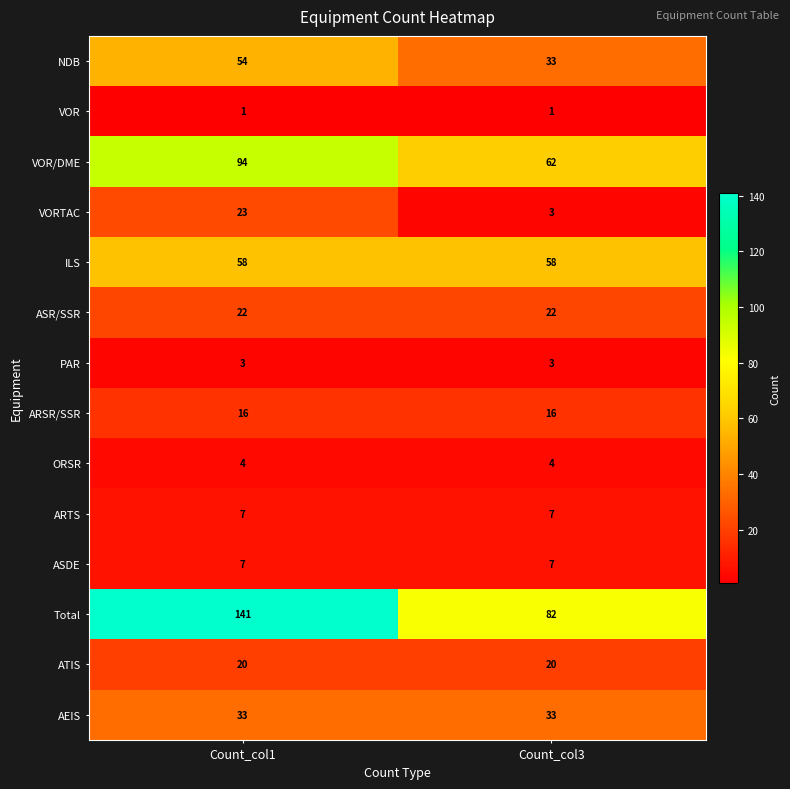

What is the smallest value displayed?

1